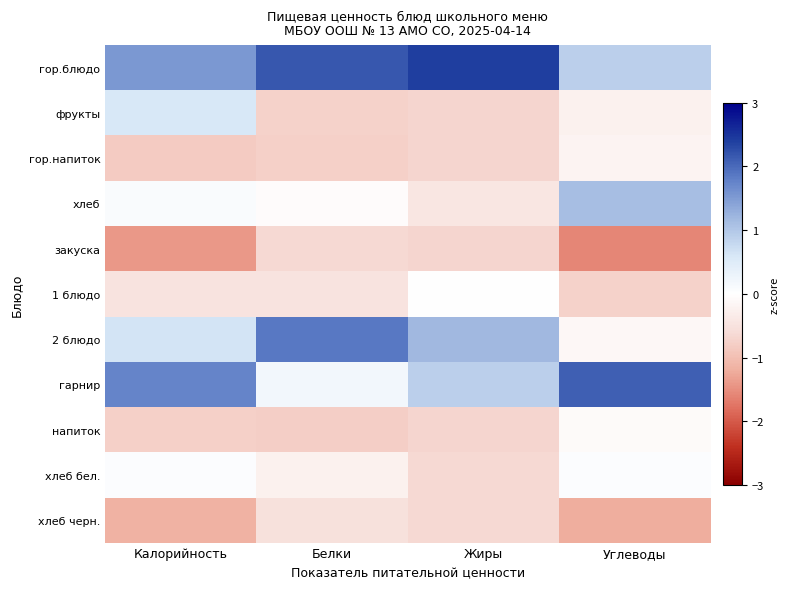

Reading right to left, transcribe all the data shown in this chart.

гор.блюдо: Углеводы=0.9	Жиры=2.4	Белки=2.2	Калорийность=1.5
фрукты: Углеводы=-0.2	Жиры=-0.7	Белки=-0.7	Калорийность=0.6
гор.напиток: Углеводы=-0.2	Жиры=-0.7	Белки=-0.8	Калорийность=-0.8
хлеб: Углеводы=1.1	Жиры=-0.4	Белки=-0.1	Калорийность=0.1
закуска: Углеводы=-1.6	Жиры=-0.7	Белки=-0.7	Калорийность=-1.4
1 блюдо: Углеводы=-0.7	Жиры=0.0	Белки=-0.5	Калорийность=-0.5
2 блюдо: Углеводы=-0.1	Жиры=1.2	Белки=1.9	Калорийность=0.6
гарнир: Углеводы=2.1	Жиры=0.9	Белки=0.2	Калорийность=1.7
напиток: Углеводы=-0.1	Жиры=-0.7	Белки=-0.8	Калорийность=-0.8
хлеб бел.: Углеводы=0.1	Жиры=-0.6	Белки=-0.2	Калорийность=0.1
хлеб черн.: Углеводы=-1.2	Жиры=-0.7	Белки=-0.5	Калорийность=-1.2